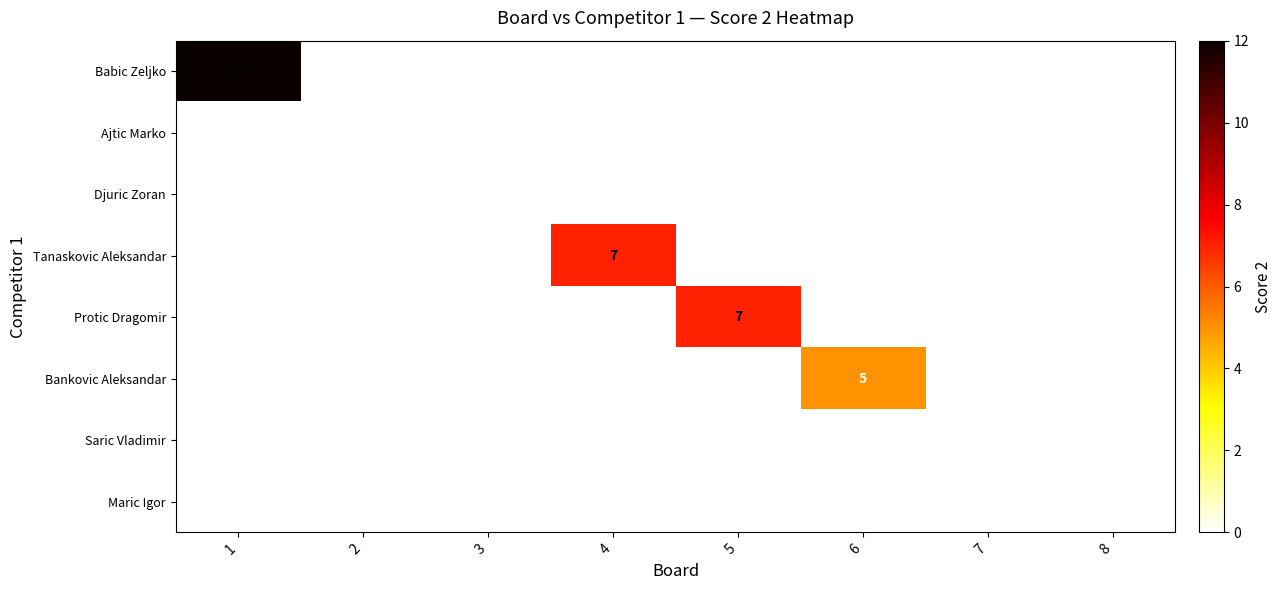

True or false: Babic Zeljko has a value of 5 at 3.

False